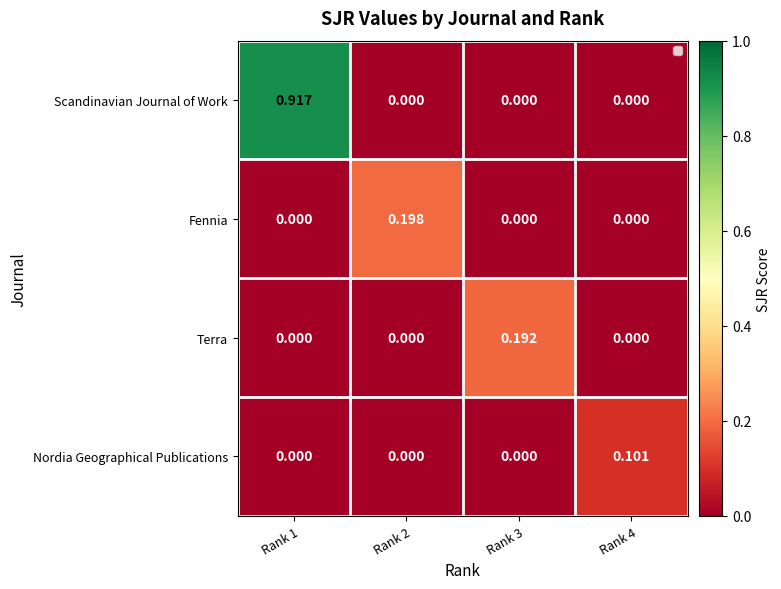

At which category is the sum across all series the highest?

Rank 1